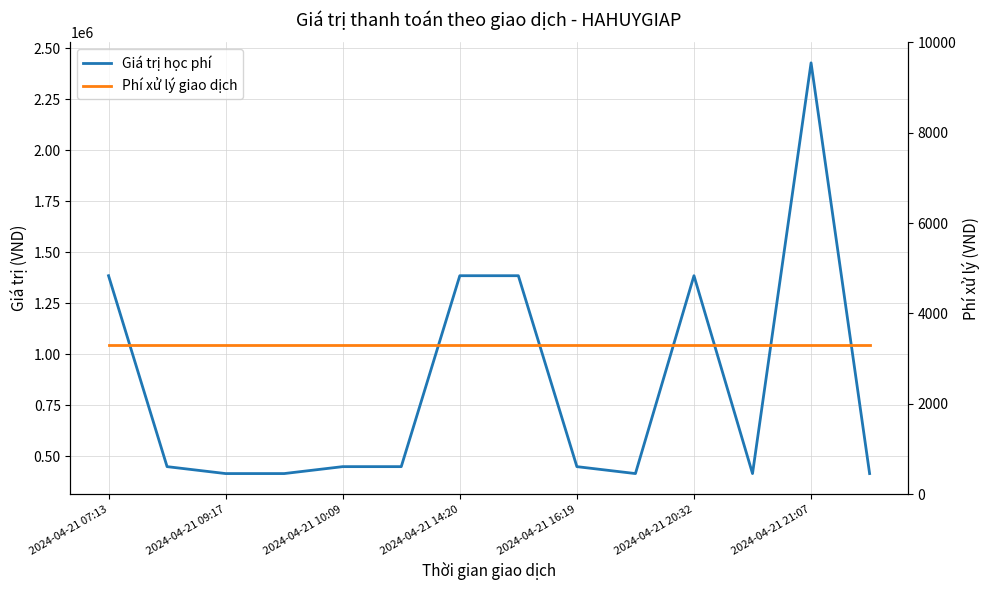

How many interior local valleys does the Giá trị học phí series have?

2